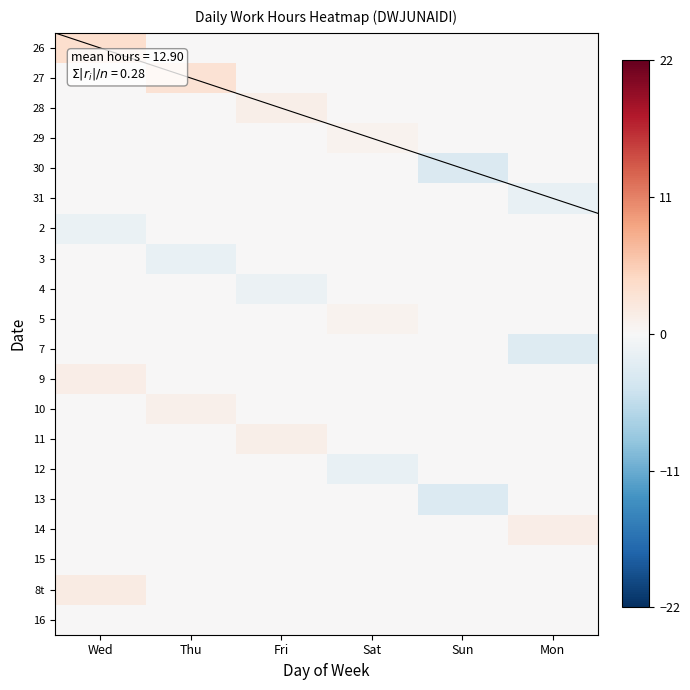

At which label is 9 closest to 0?

Thu